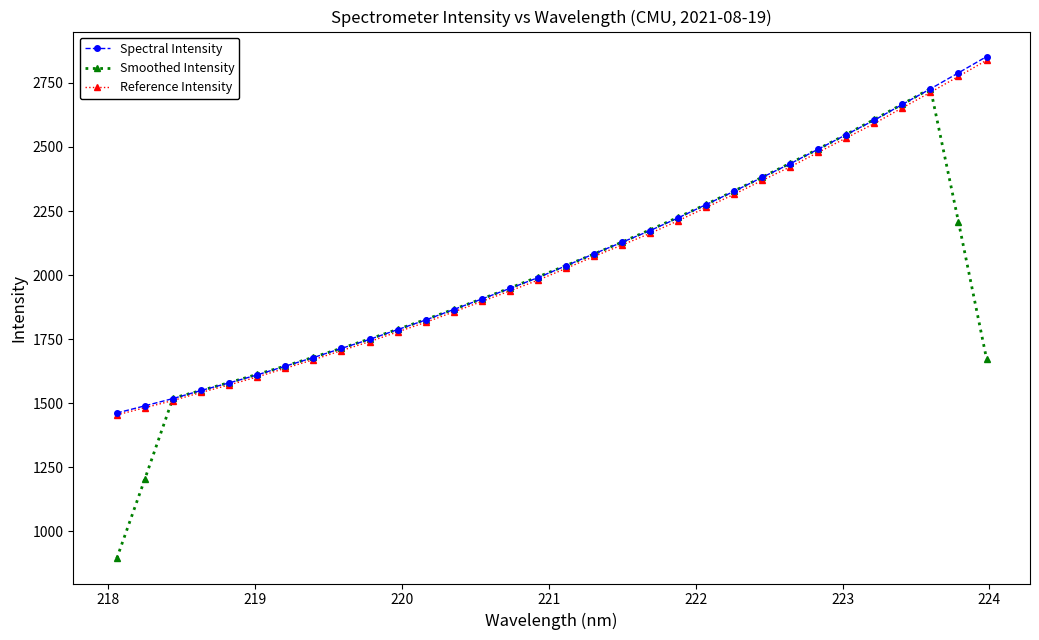

What is the value of the Smoothed Intensity point at the 4th from the left?

1549.2